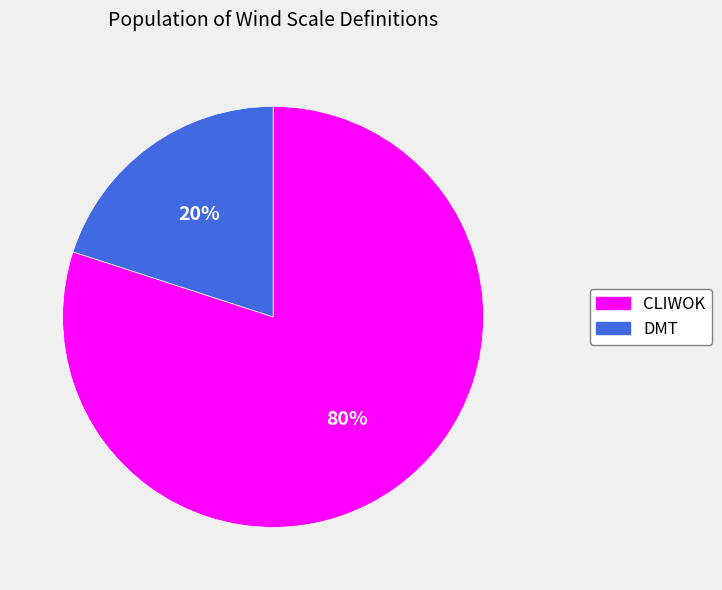

What is the ratio of the value at CLIWOK to the value at DMT?

4.0